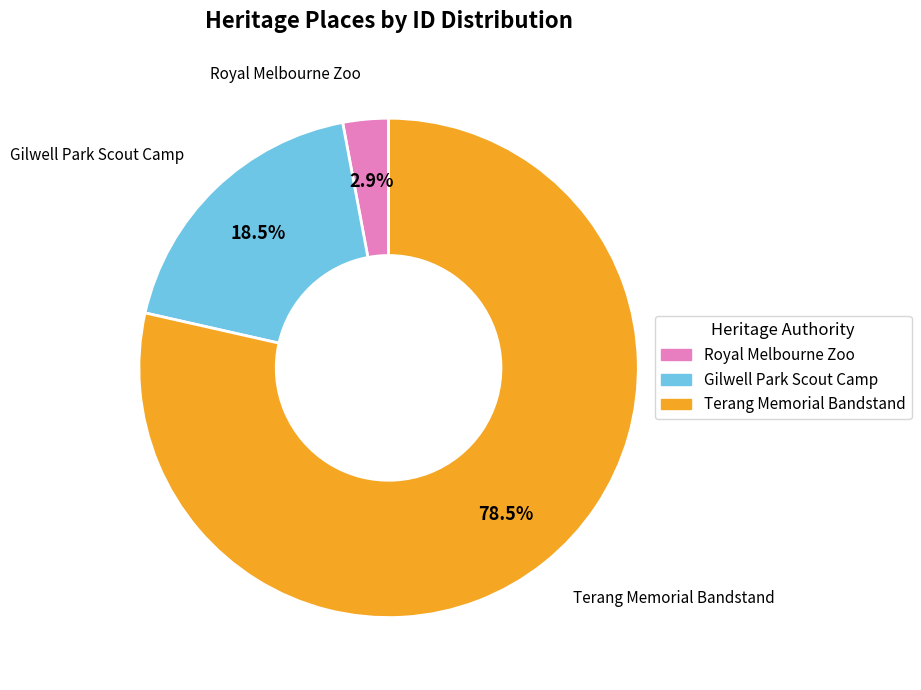

Does any single category account for the majority?

Yes